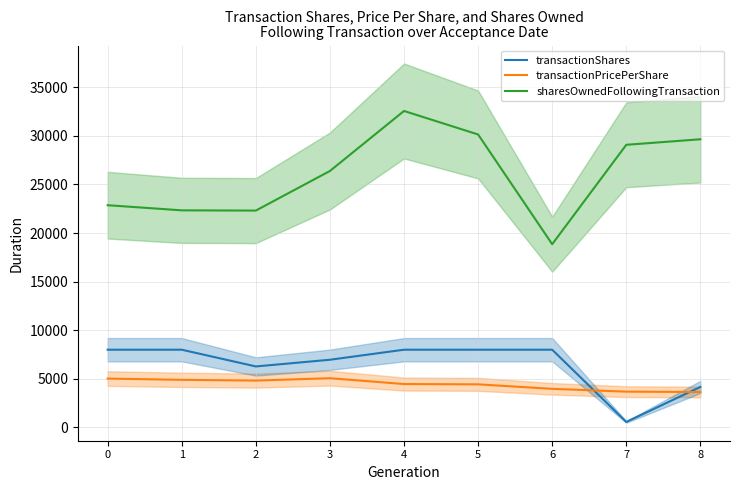

What is the difference between the maximum and minimum values in the transactionPricePerShare series?

1421.5